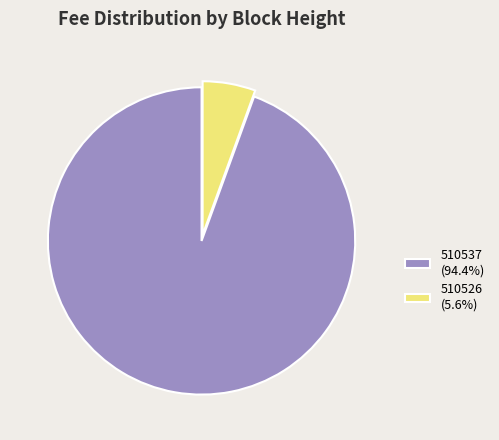

Does 510526 (5.6%) represent more than half of the total?

No